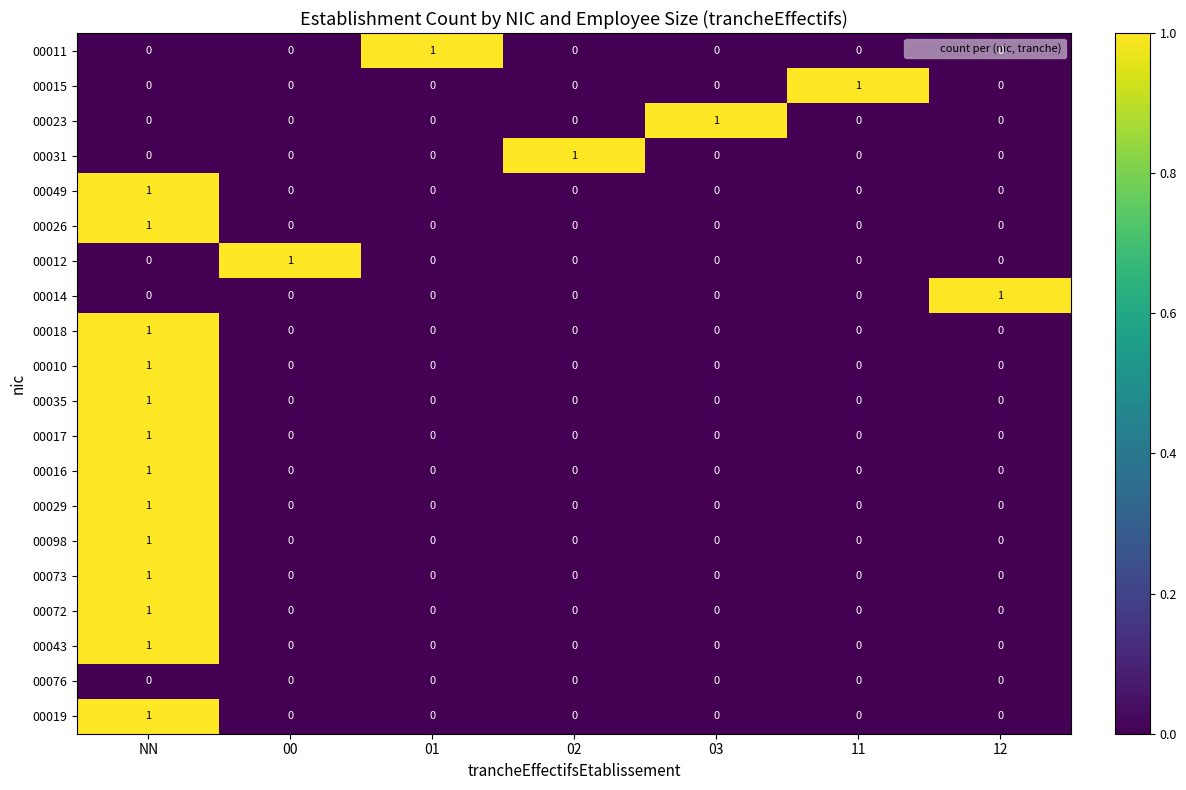

How many 00011 values are between 0 and 1?

7